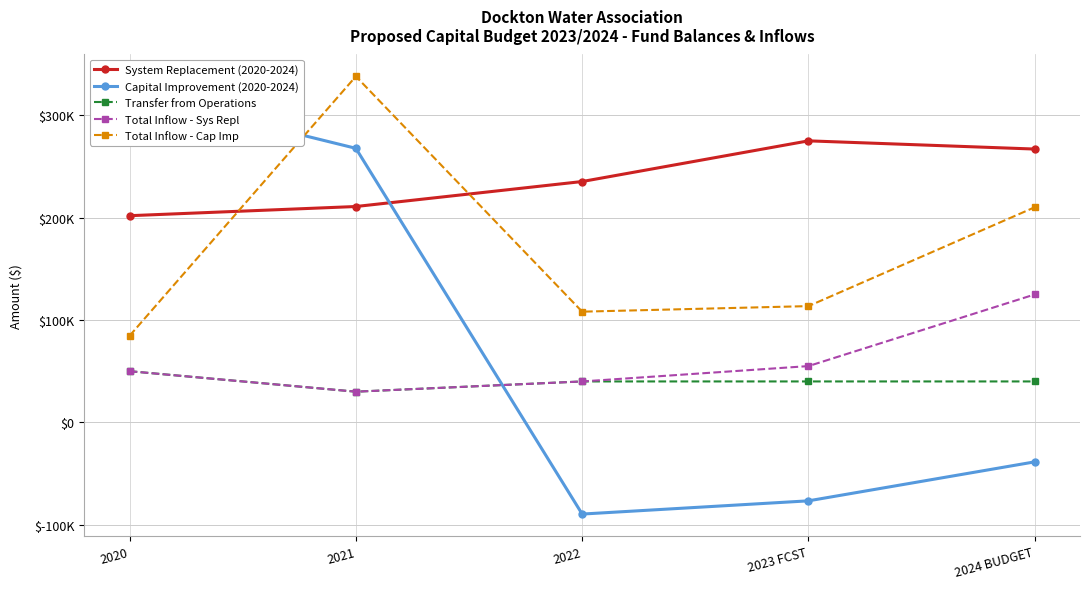

True or false: Total Inflow - Sys Repl has a value of 12017 at 2021.

False